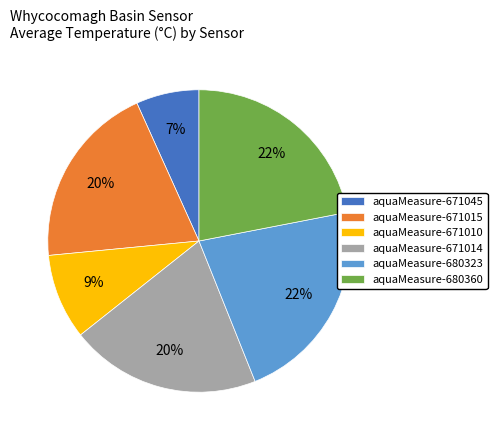

To the nearest percent, what portion does aquaMeasure-671010 represent?

9%